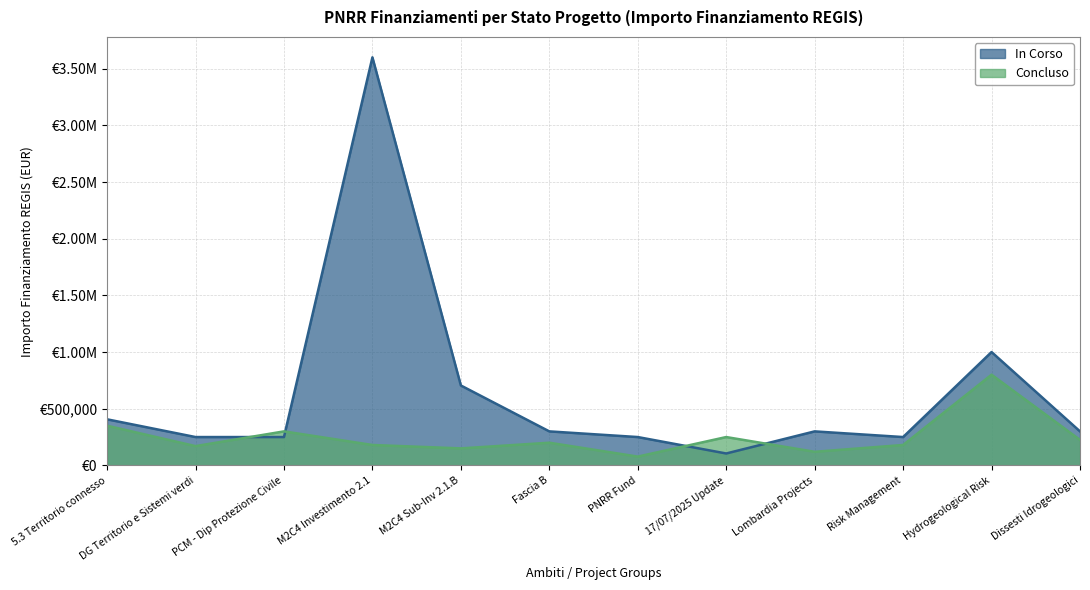

What are all the series names shown in the legend?

In Corso, Concluso